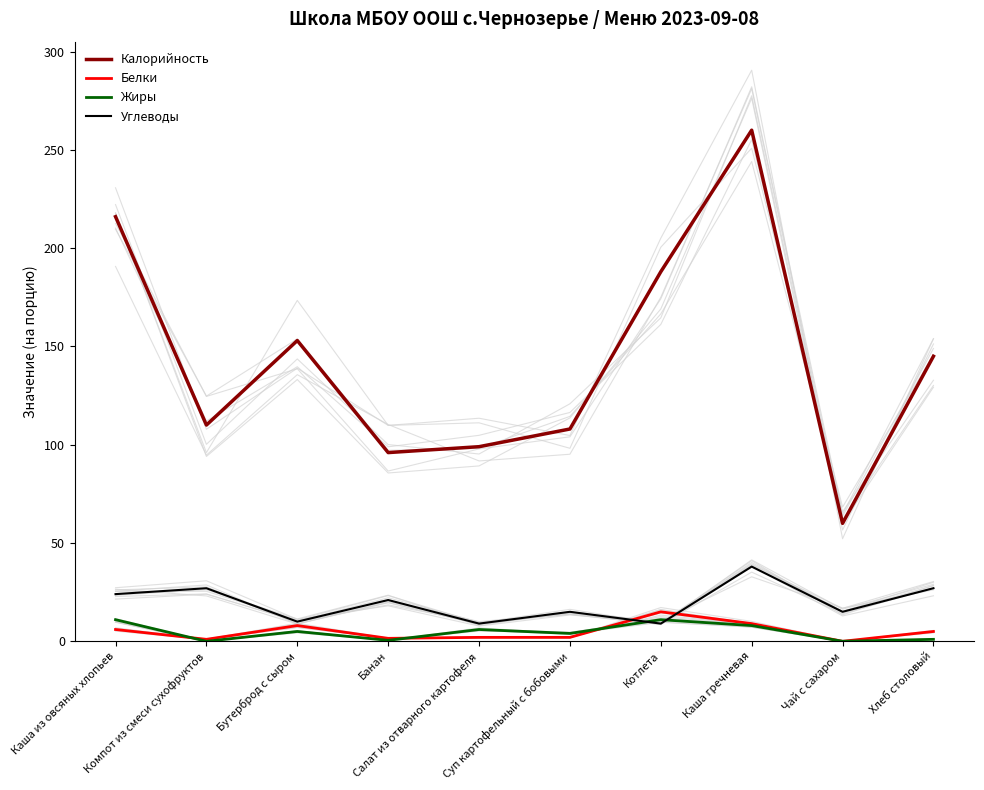

What position from the left is Банан?

4